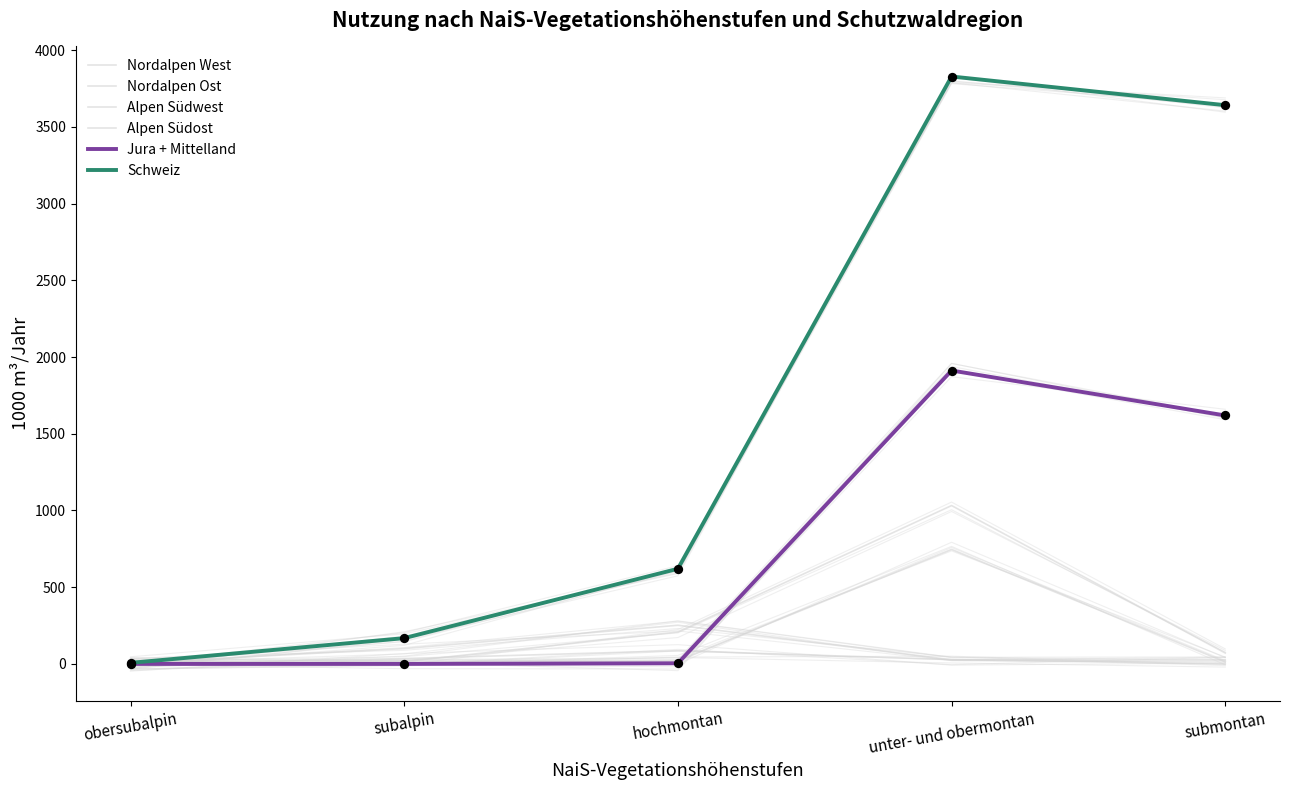

What is the total value across all series at submontan?

5369